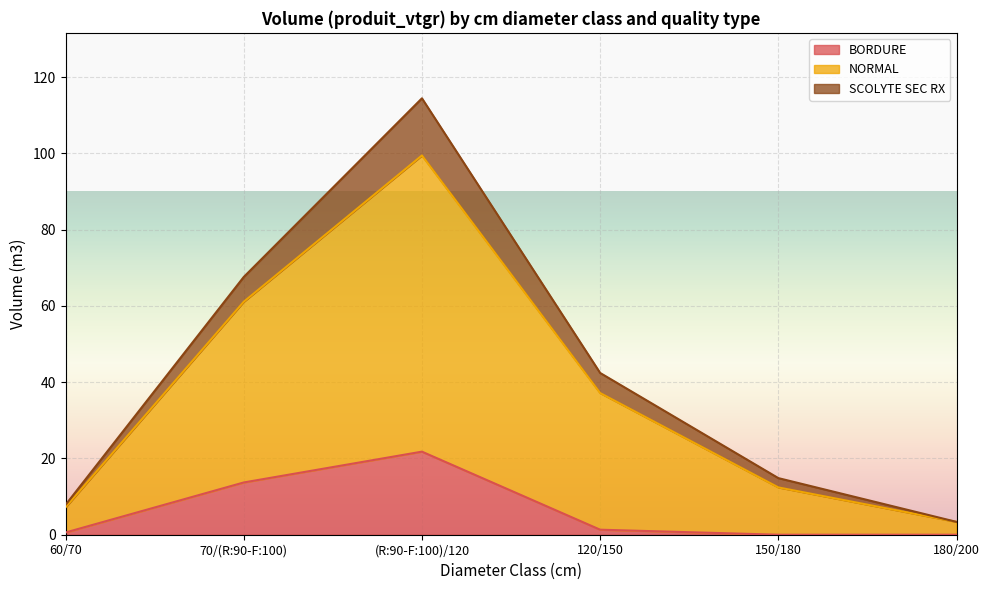

At which label does NORMAL first exceed 6?

60/70